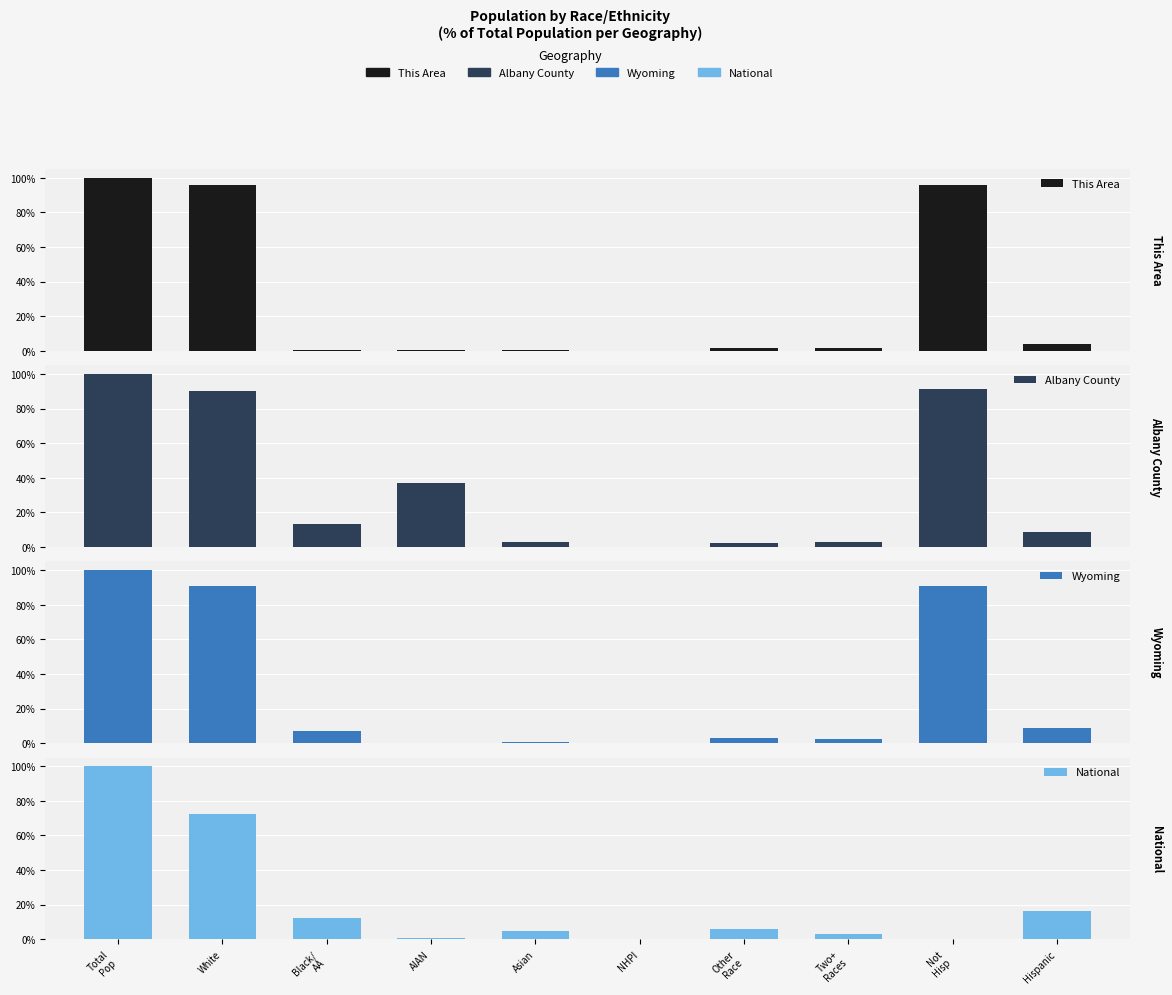

Where does the National series first go above 6?

Total
Pop